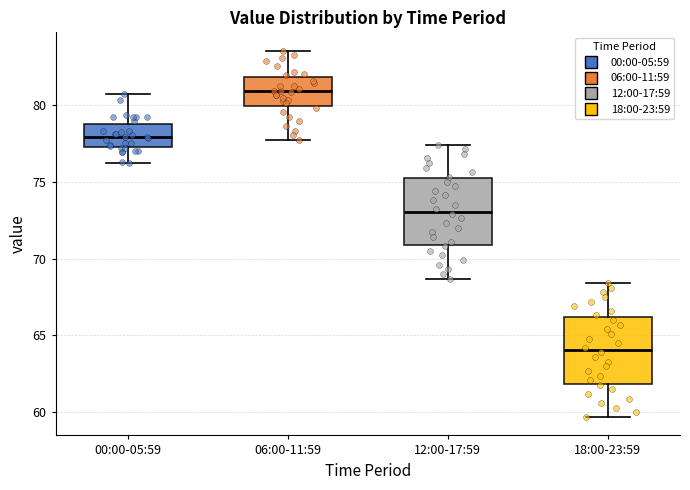

Where is the lower edge of the box for 18:00-23:59 on the y-axis? The values are not printed on the chart, so give them approximately, as read against the axis.

62.0